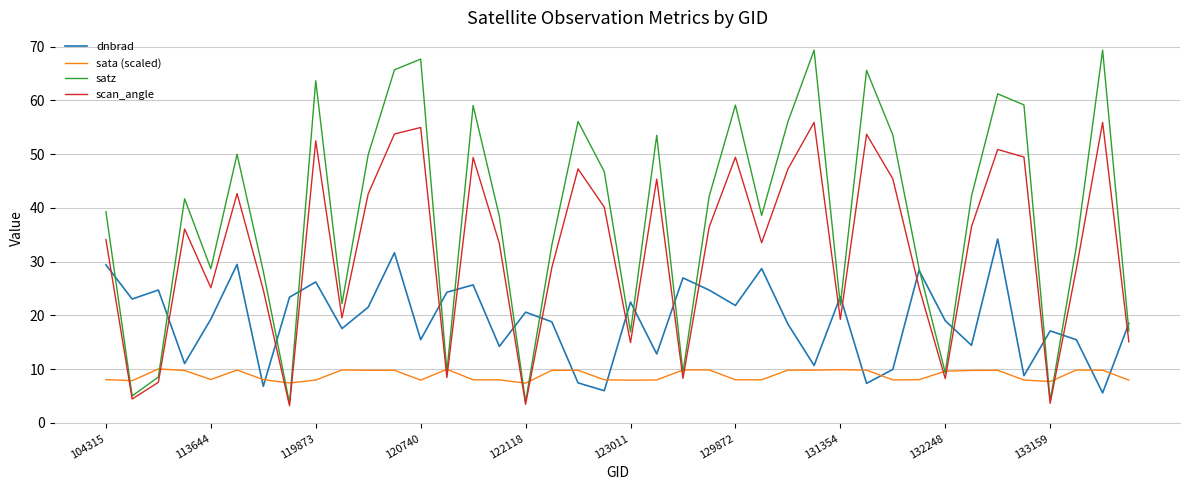

At how many categories does at least one series exceed 9?

40